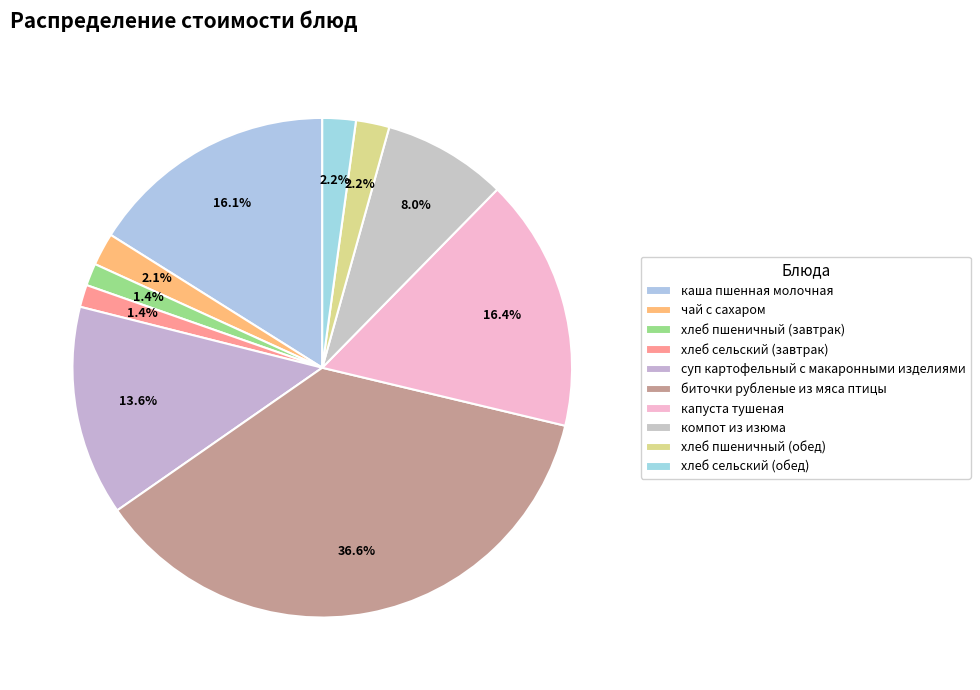

To the nearest percent, what is the average slice percentage?

10%